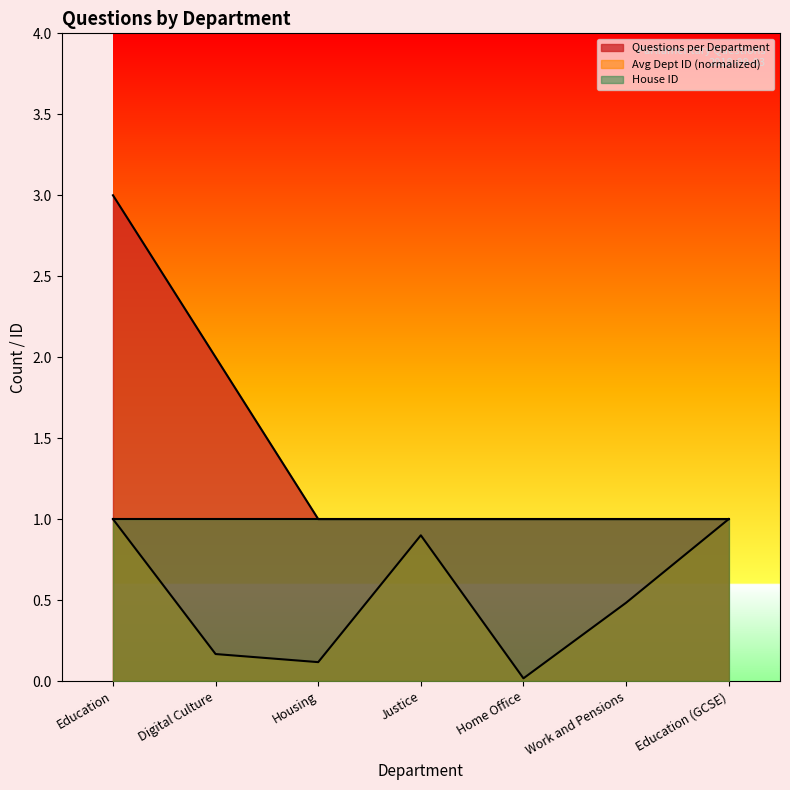

At how many categories does at least one series exceed 1?

2